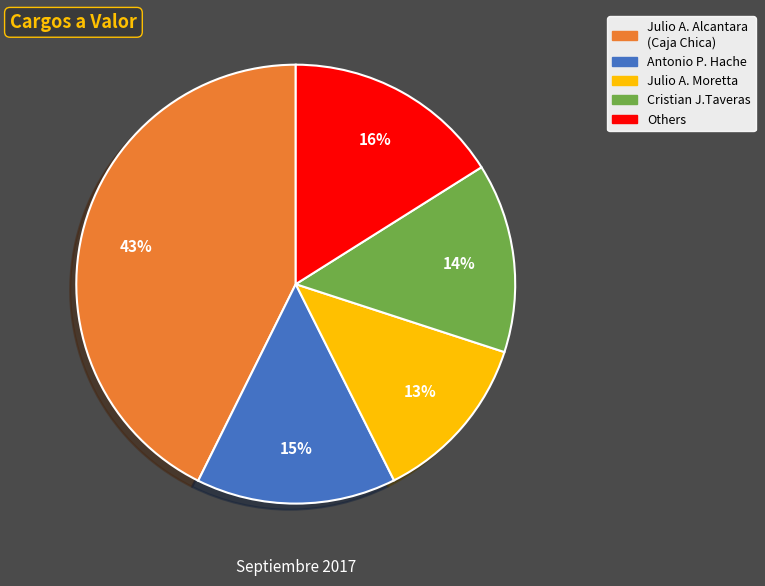

Is there any slice that represents more than half of the pie?

No